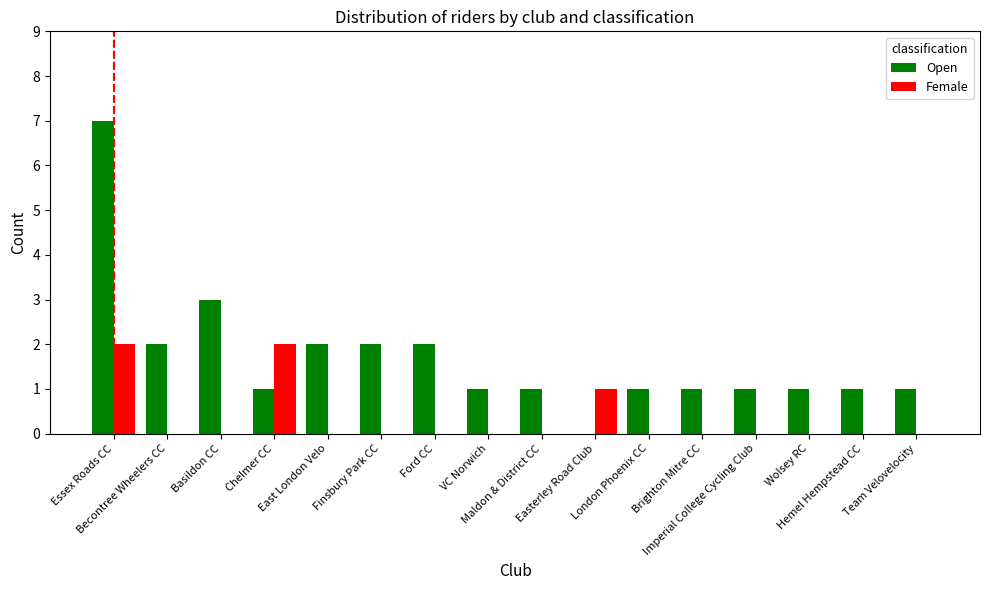

What is the approximate value of Open at Basildon CC?

3